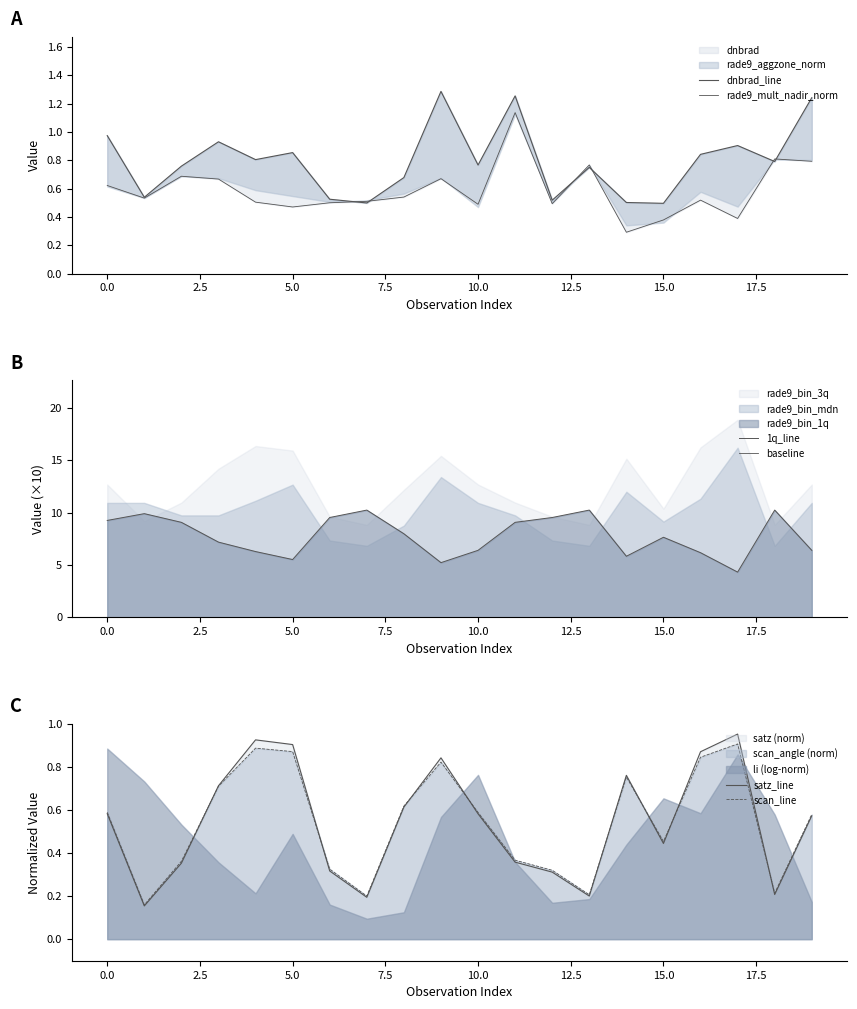

At which category is the sum across all series the highest?

18